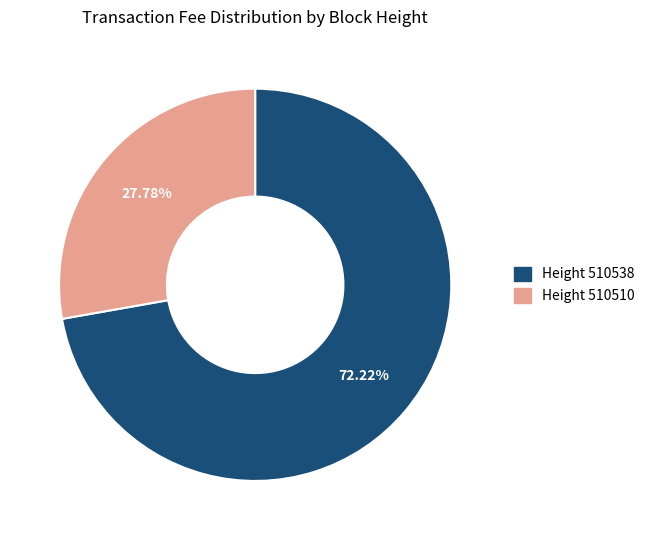

Is there a majority slice in this chart?

Yes